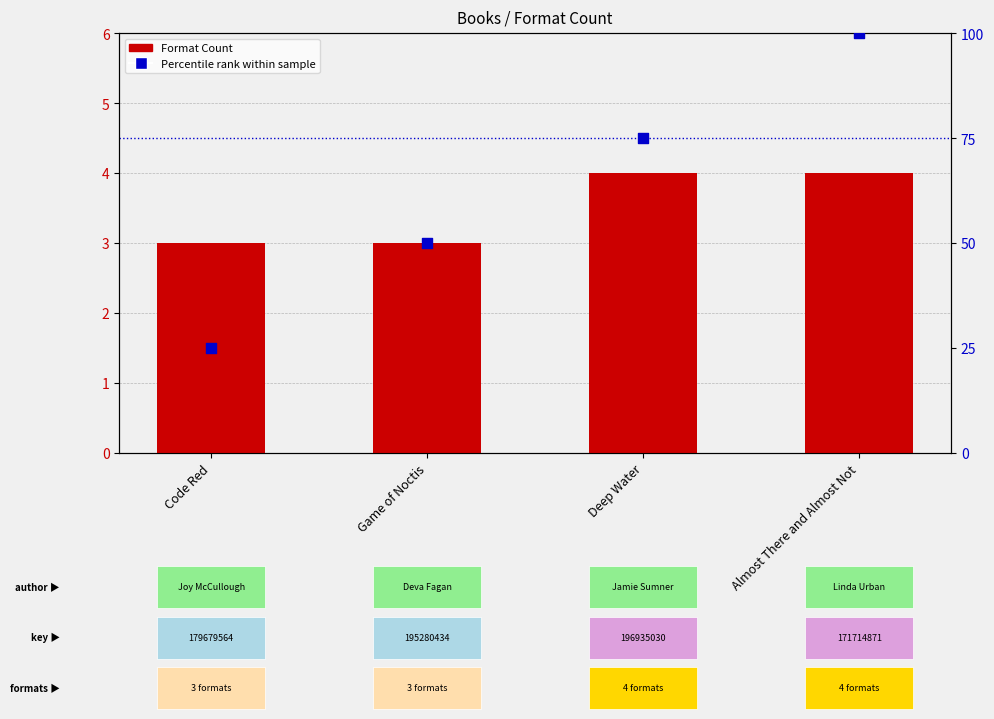

Which series has the largest total across all categories?

Percentile rank within sample